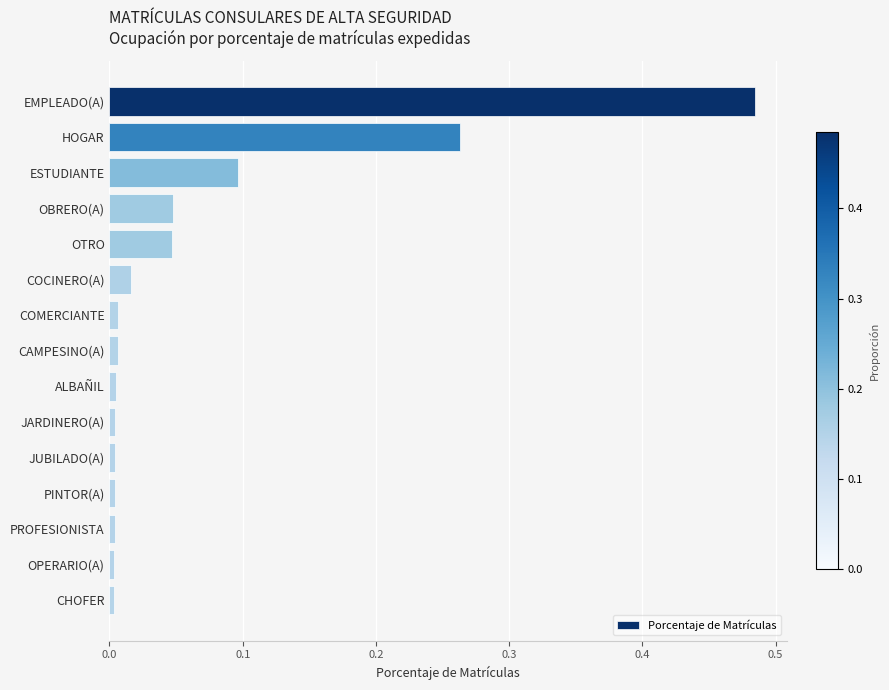

Is it true that the value at OTRO is 0.0?

True